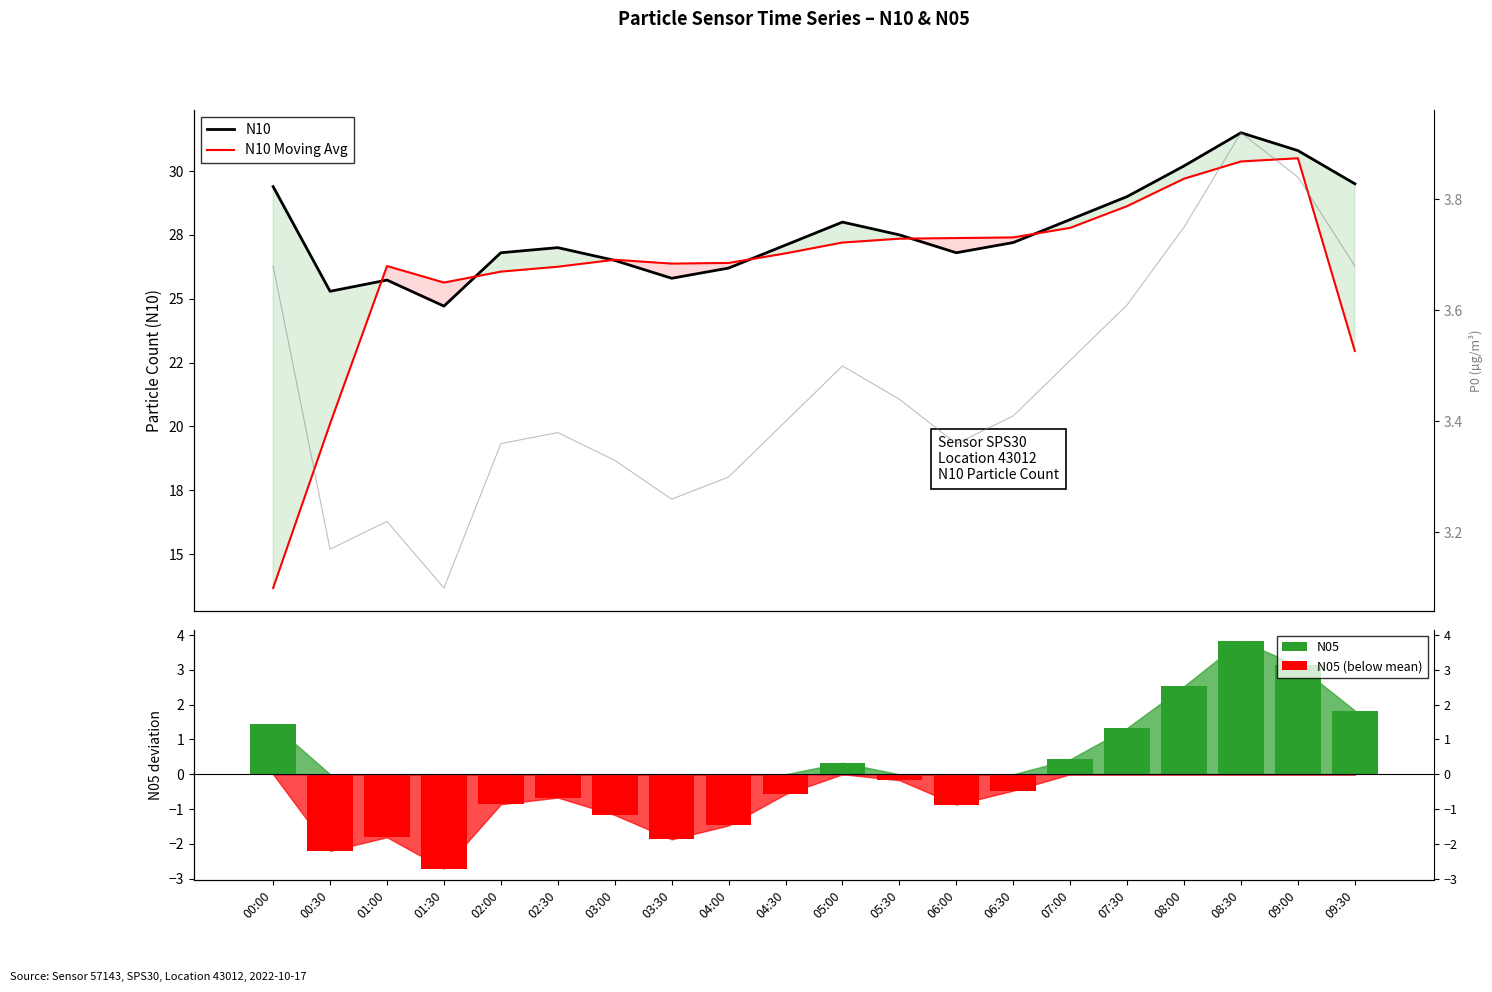

The value of N10 at 07:30 is 29.0. True or false?

True